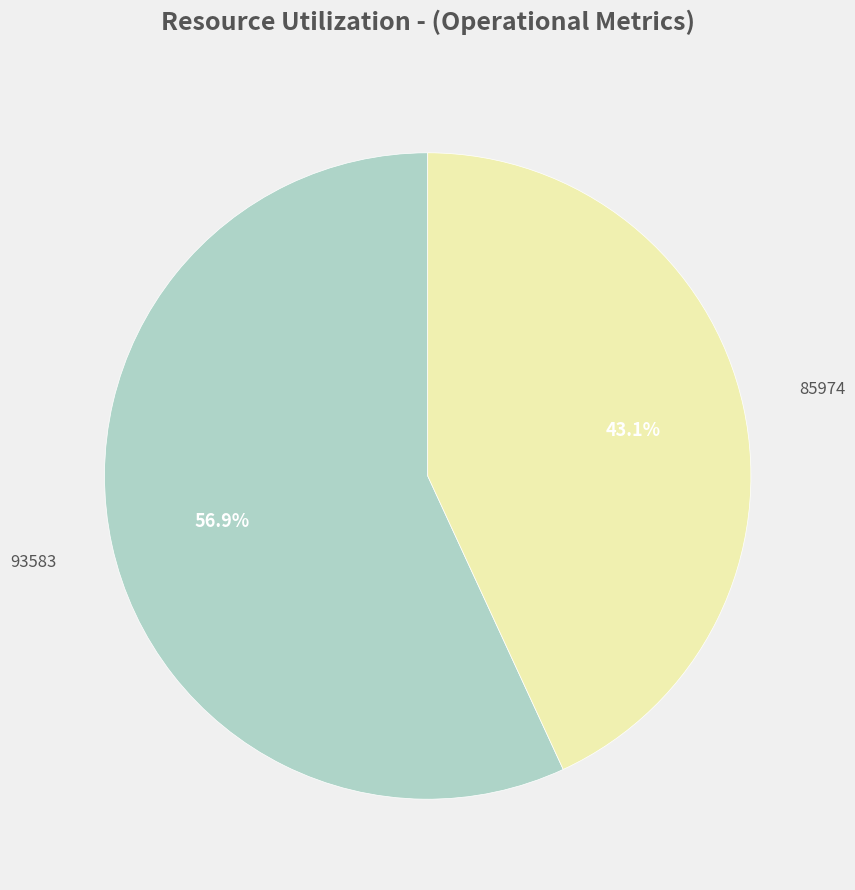

To the nearest percent, what is the difference between the 85974 and 93583 slice percentages?

14%